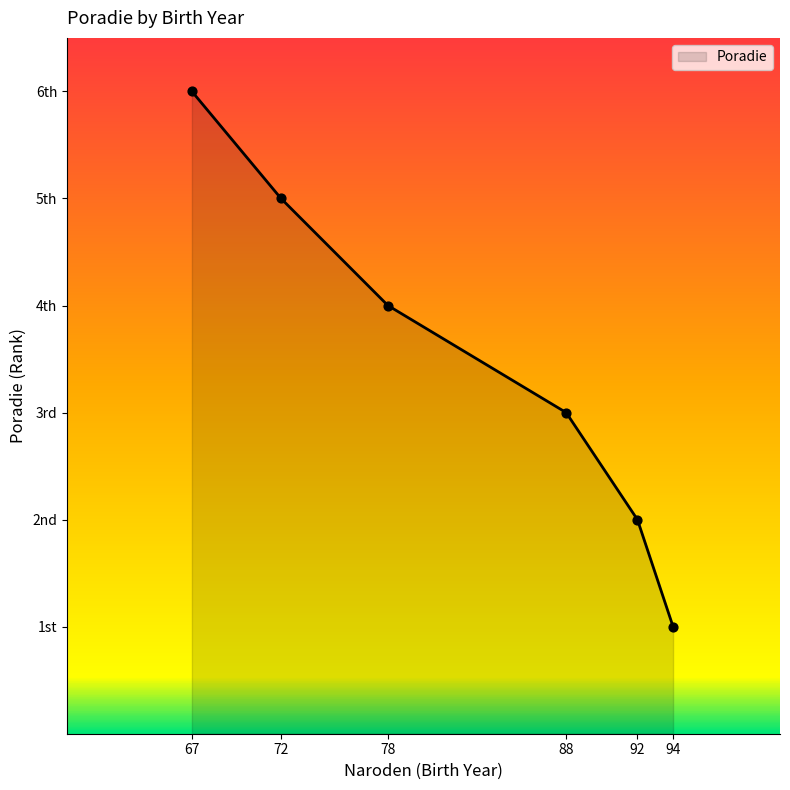

Between 88 and 92, which is larger?

88